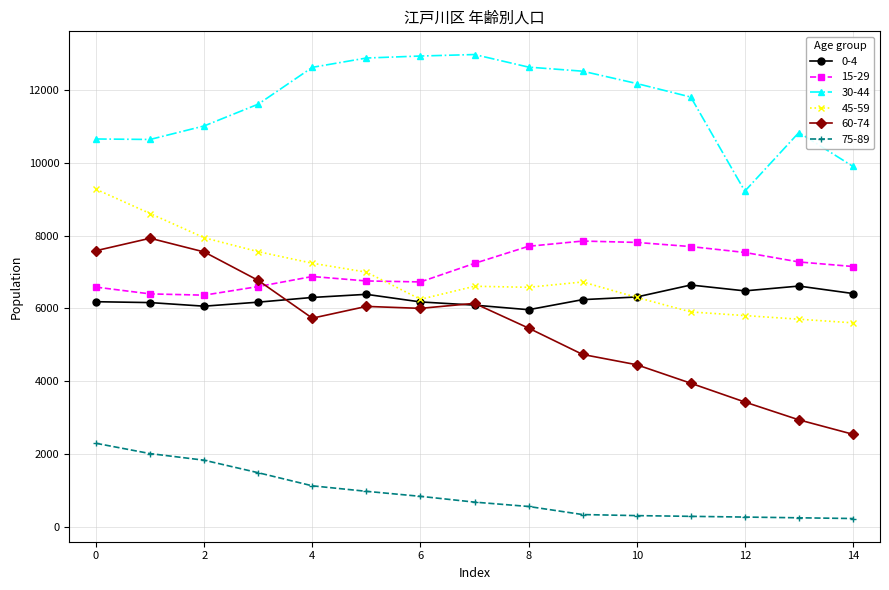

Which series has the widest spread of values?

60-74